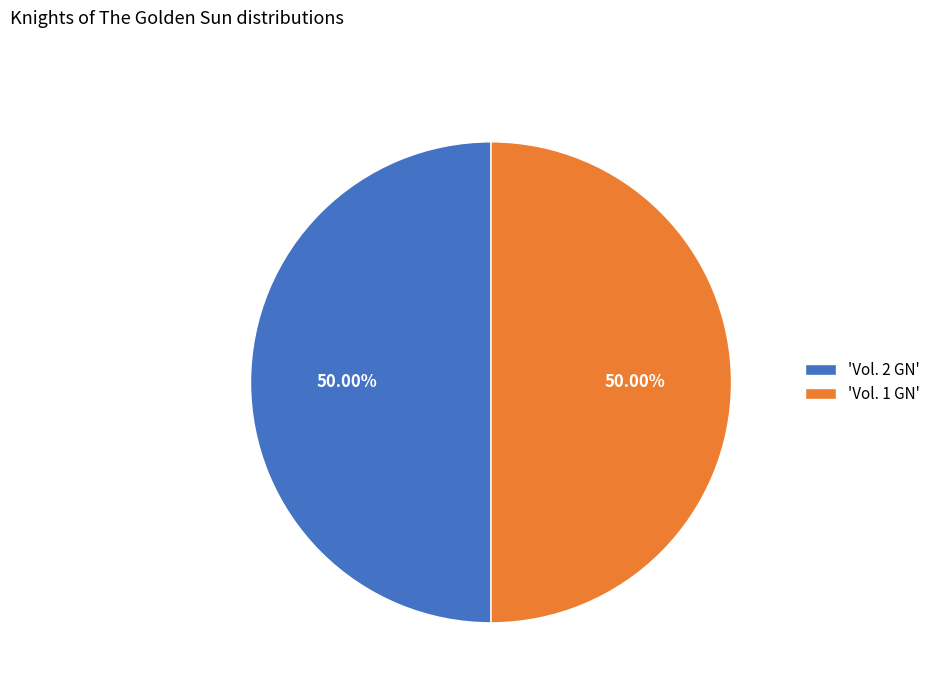

What is the ratio of the value at 'Vol. 2 GN' to the value at 'Vol. 1 GN'?

1.0